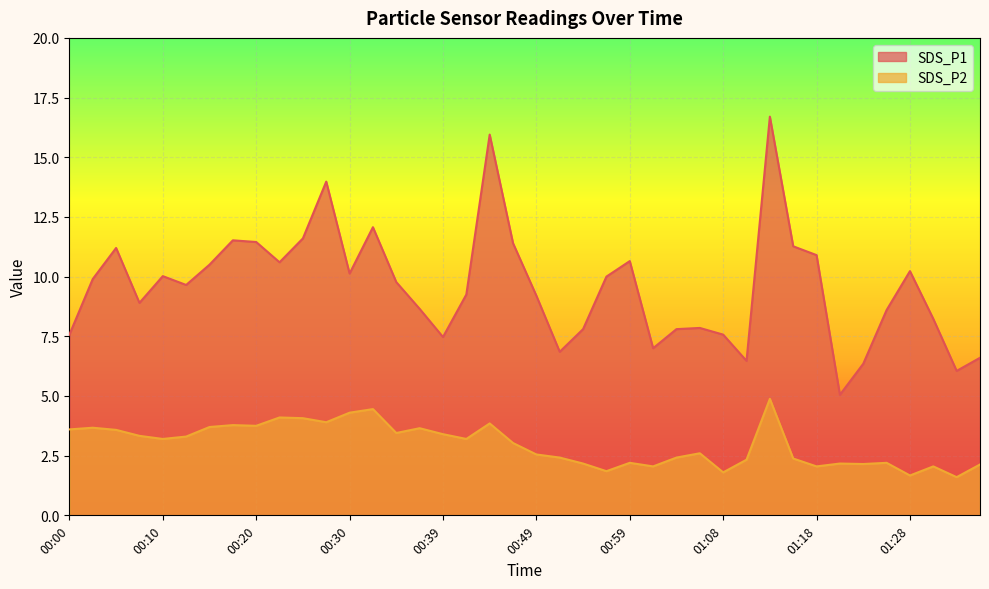

How many lines are shown in the chart?

2